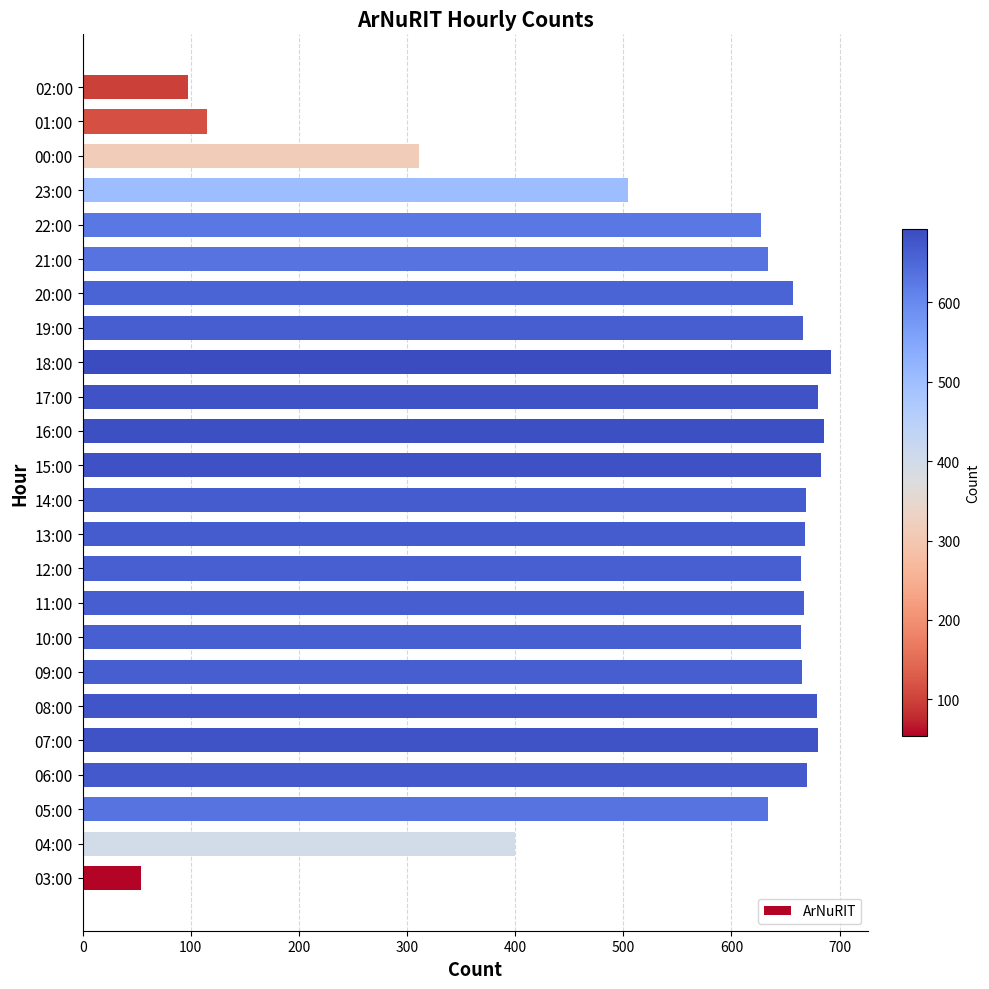

At which label is the value closest to 373?

04:00